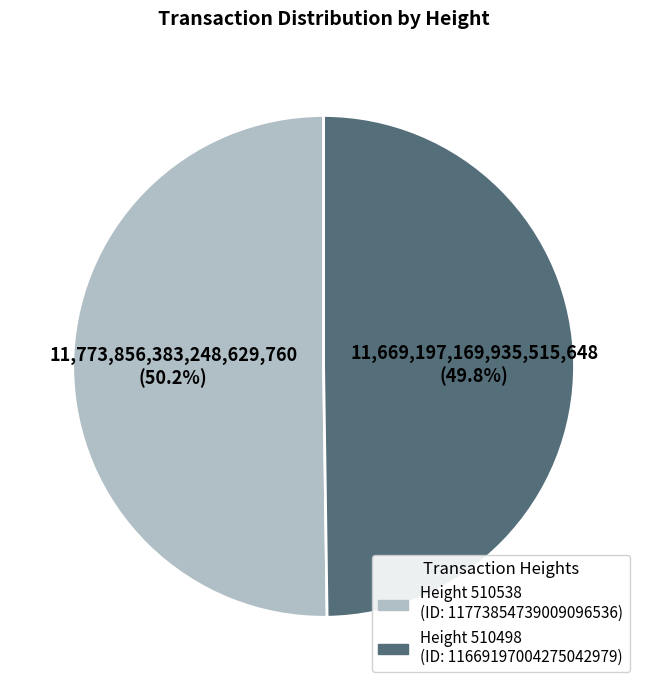

Is there a majority slice in this chart?

Yes